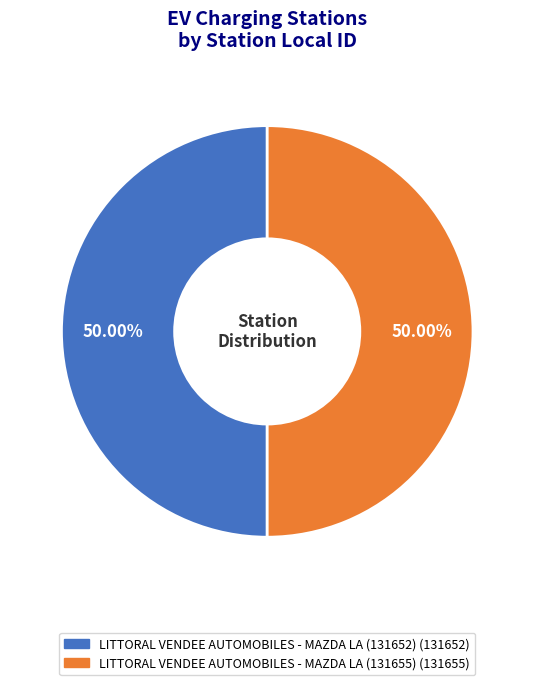

Approximately how many times larger is the value at LITTORAL VENDEE AUTOMOBILES - MAZDA LA (131655) compared to LITTORAL VENDEE AUTOMOBILES - MAZDA LA (131652)?

1.0